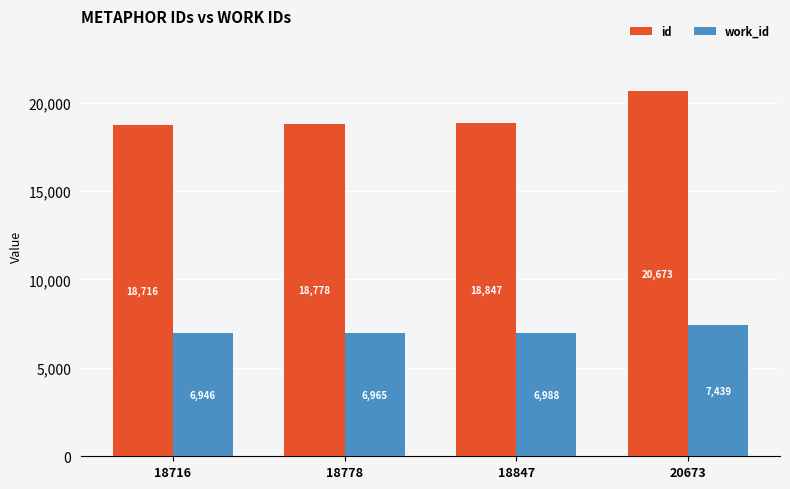

The value of work_id at 18847 is 6988. True or false?

True